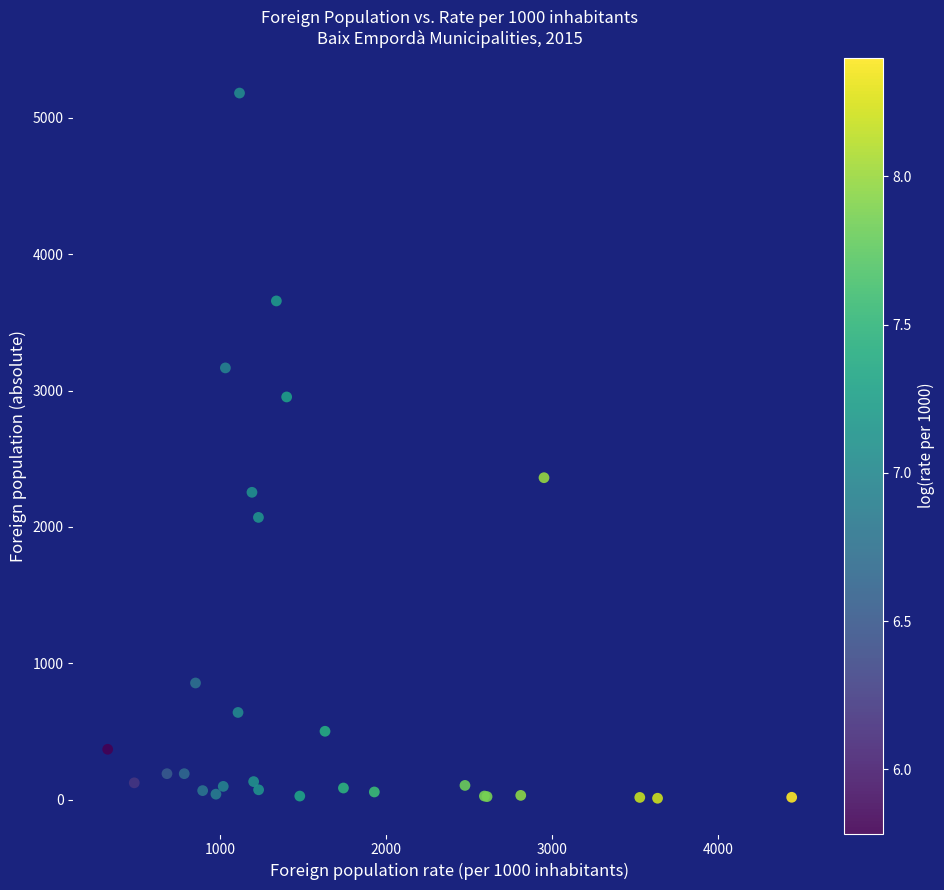

What Y value in the scatter plot is closest to 2596?

2361